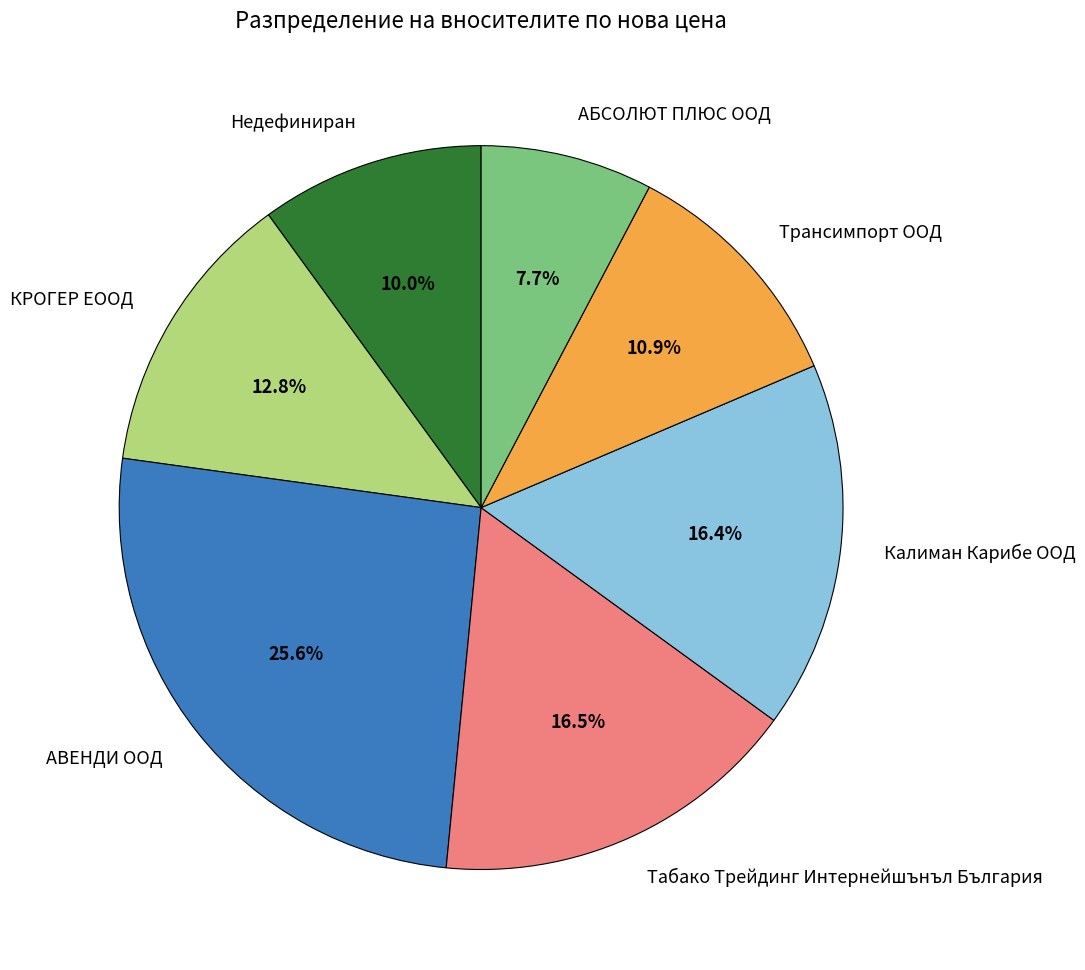

Between АВЕНДИ ООД and Табако Трейдинг Интернейшънъл България, which is larger?

АВЕНДИ ООД